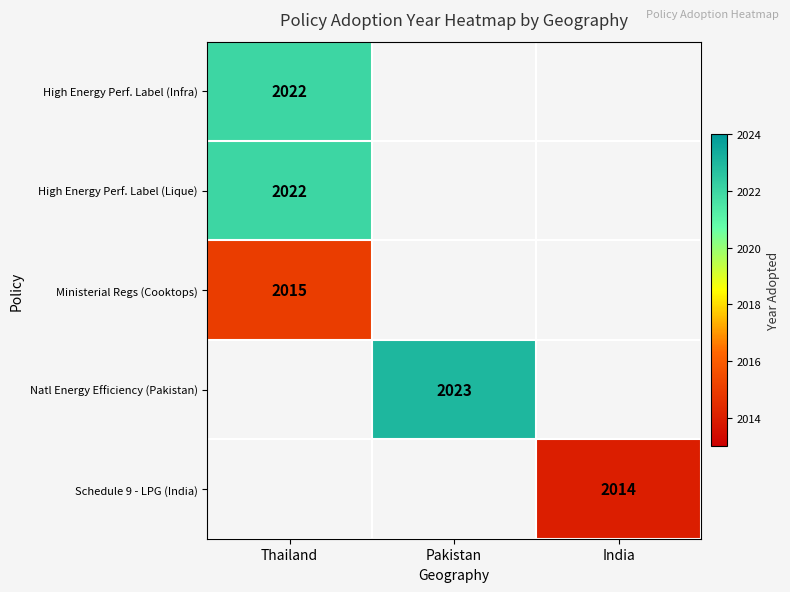

The Ministerial Regs (Cooktops) series shows 2015 at Thailand. True or false?

True